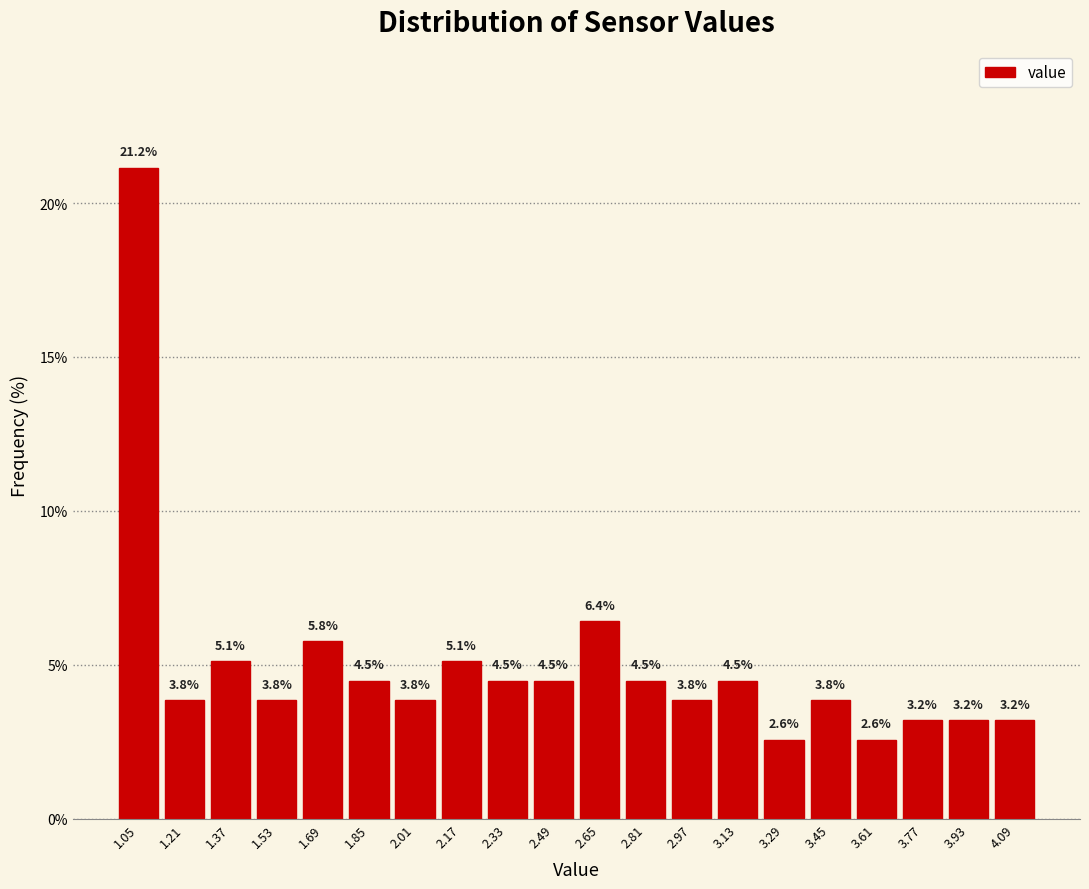

Reading left to right, transcribe this chart: for each bar, give the range it covers on the x-axis and its height. The bar edges are not printed on the chart, so give them approximately, as read against the axis.

0.97 to 1.13: 21.2
1.13 to 1.29: 3.8
1.29 to 1.45: 5.1
1.45 to 1.61: 3.8
1.61 to 1.77: 5.8
1.77 to 1.93: 4.5
1.93 to 2.09: 3.8
2.09 to 2.25: 5.1
2.25 to 2.41: 4.5
2.41 to 2.57: 4.5
2.57 to 2.73: 6.4
2.73 to 2.89: 4.5
2.89 to 3.05: 3.8
3.05 to 3.21: 4.5
3.21 to 3.37: 2.6
3.37 to 3.53: 3.8
3.53 to 3.69: 2.6
3.69 to 3.85: 3.2
3.85 to 4.01: 3.2
4.01 to 4.17: 3.2